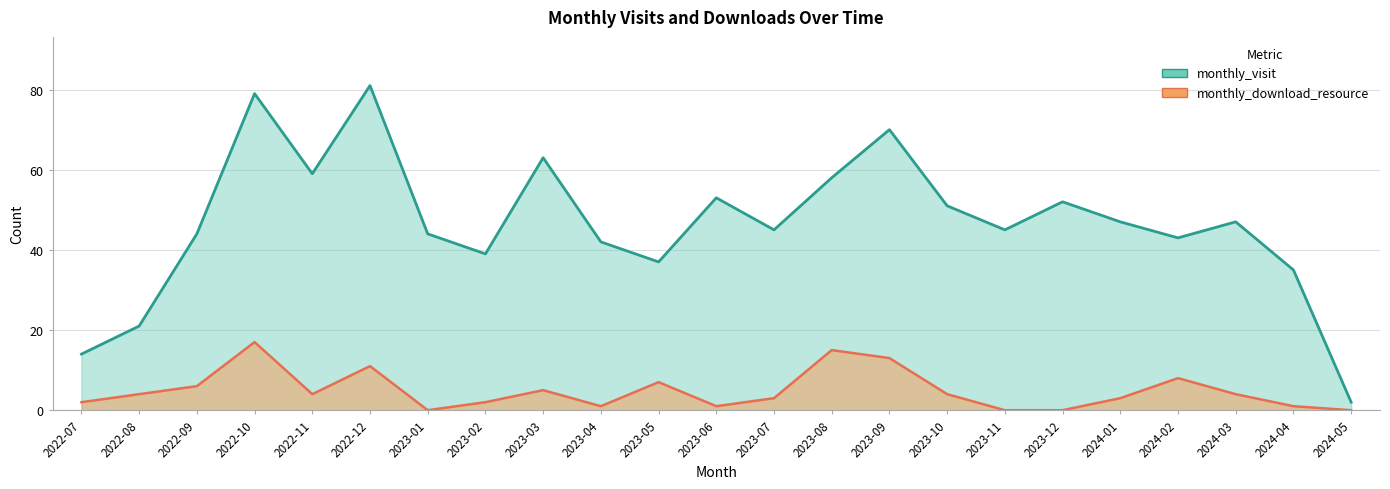

What is the label of the 10th point from the left?

2023-04